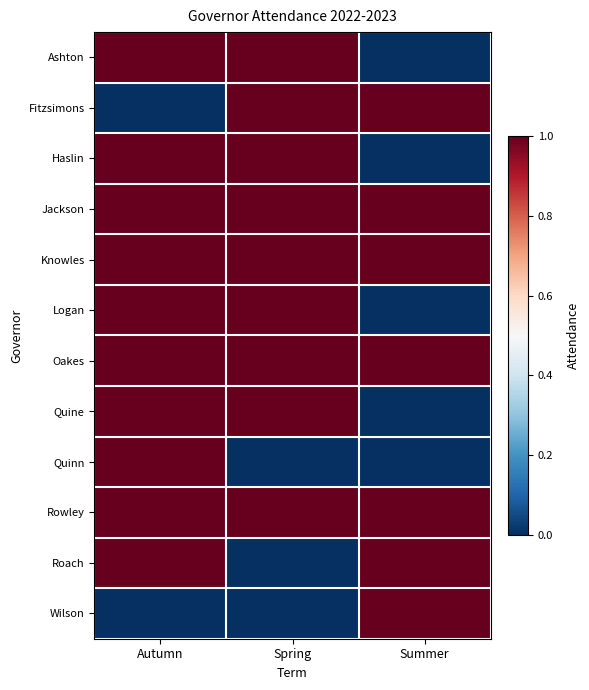

Which label corresponds to the largest value in the chart?

Autumn